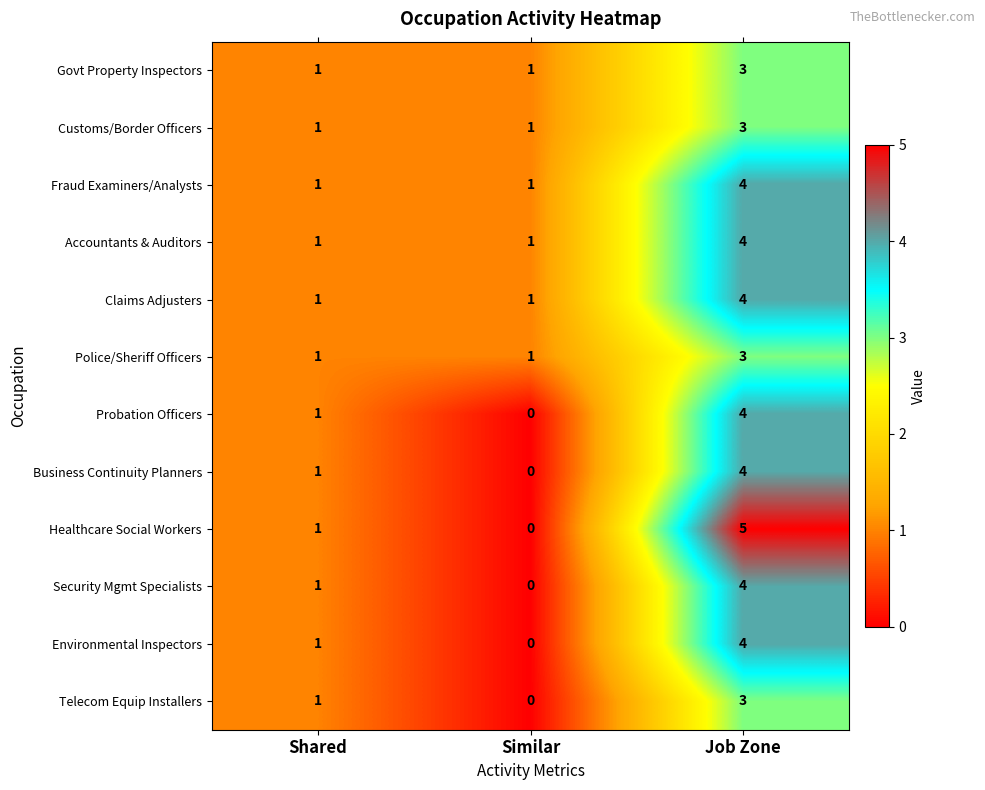

At which label does Environmental Inspectors reach its minimum?

Similar